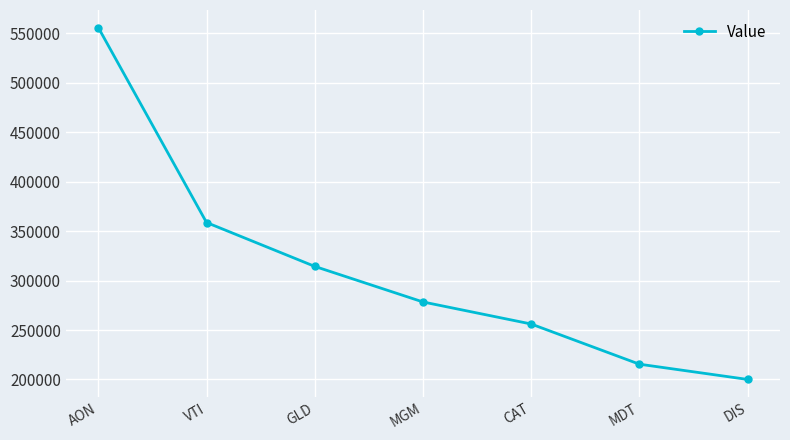

The chart shows a value of 277327 at DIS. True or false?

False